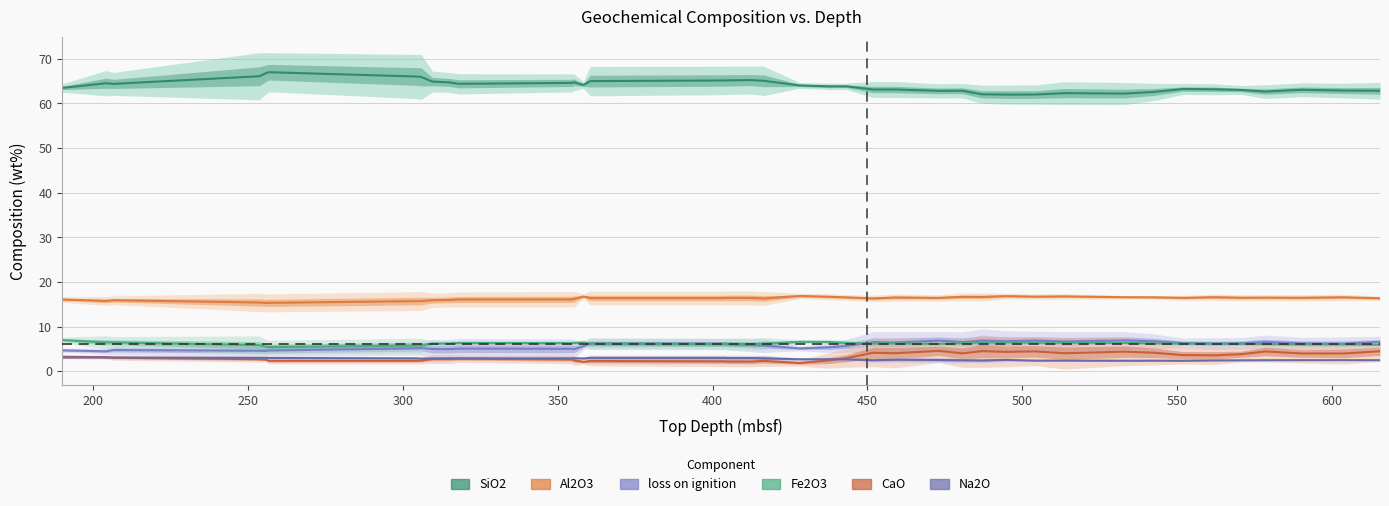

True or false: Na2O and loss on ignition intersect in this chart.

False